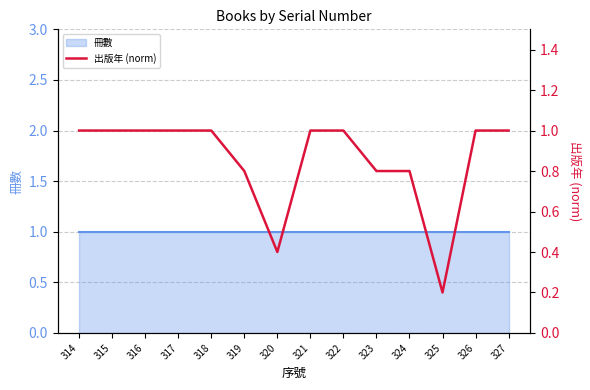

How many data points does each series have?

14